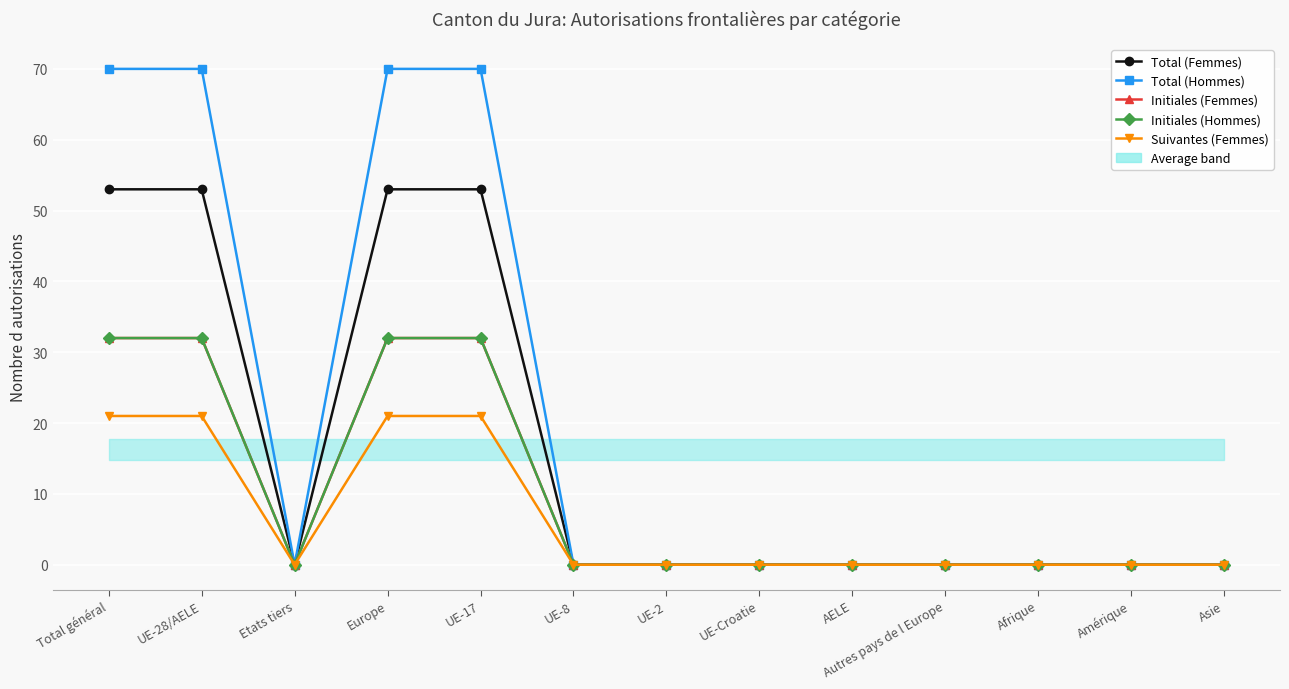

Does the chart have visible grid lines?

Yes